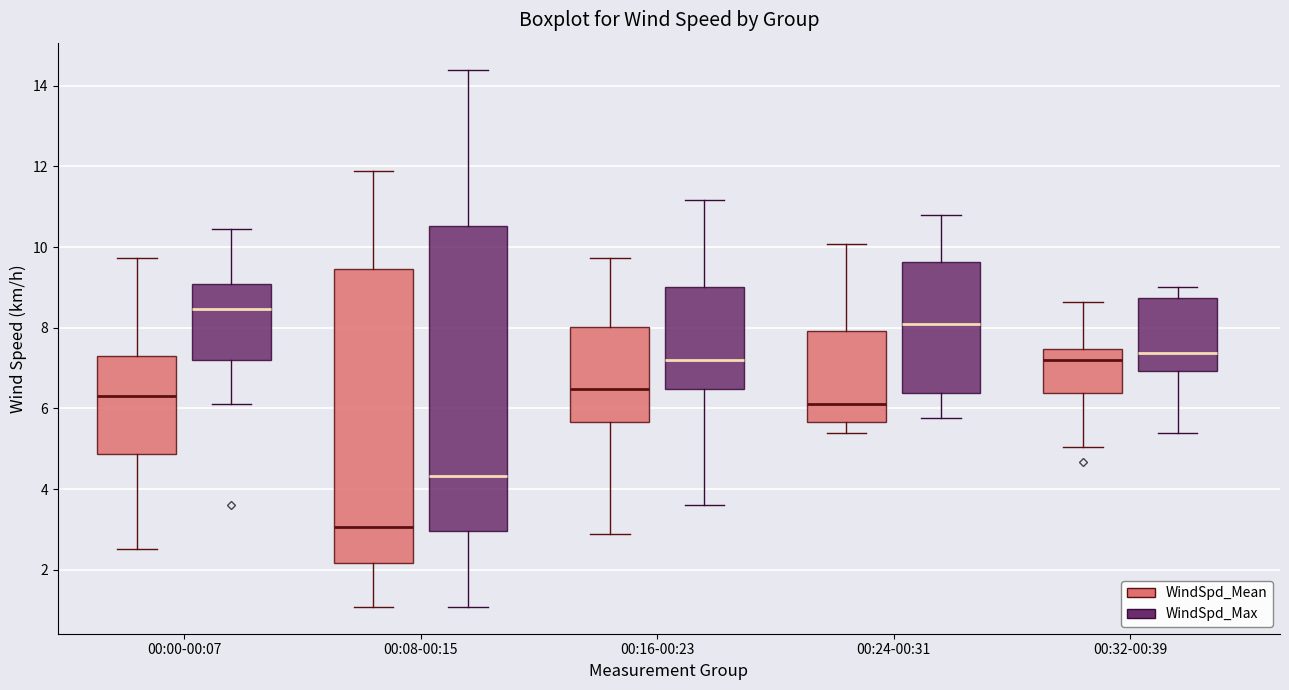

Which box has the highest median line?

00:00-00:07 (WindSpd_Max)